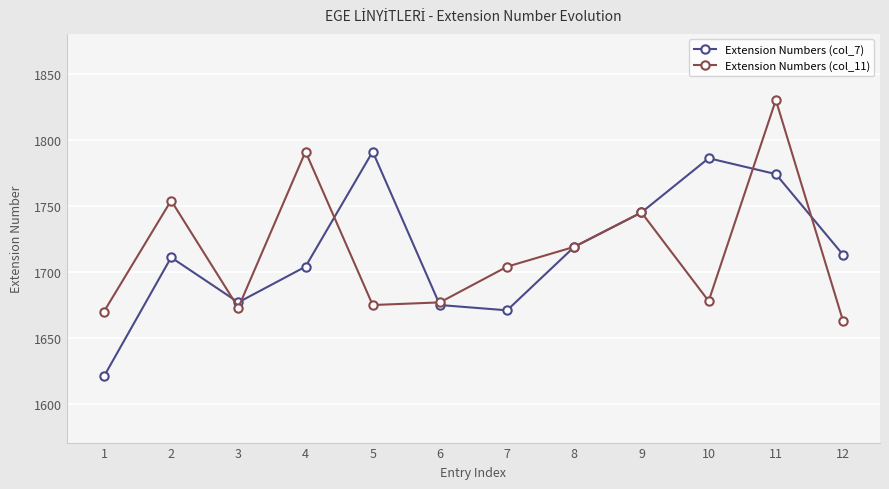

Between 8 and 11, which series saw the biggest shift?

Extension Numbers (col_11)